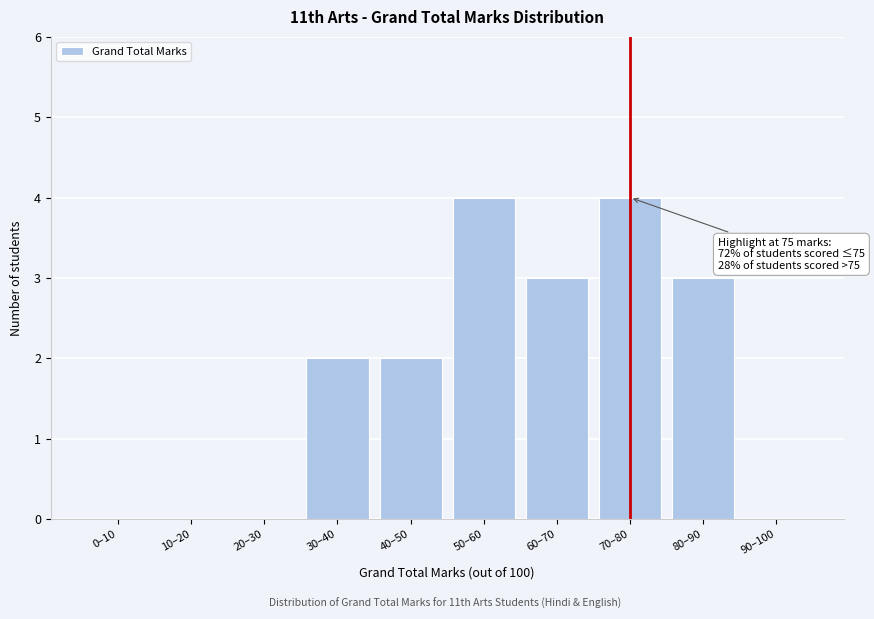

Reading left to right, what are all the values shown in this chart?

0–10=0	10–20=0	20–30=0	30–40=2	40–50=2	50–60=4	60–70=3	70–80=4	80–90=3	90–100=0